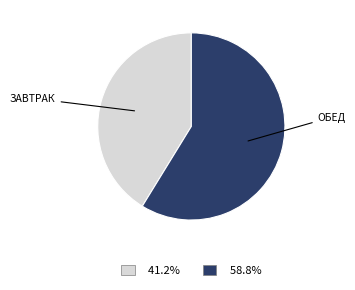

Does any single category account for the majority?

Yes